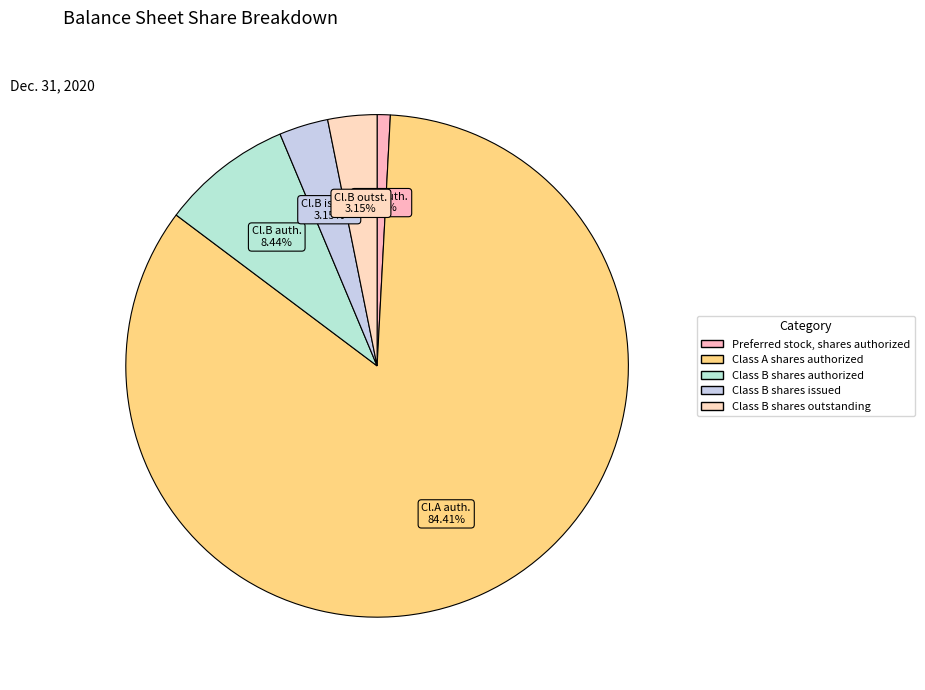

Which slice is the largest?

Class A shares authorized